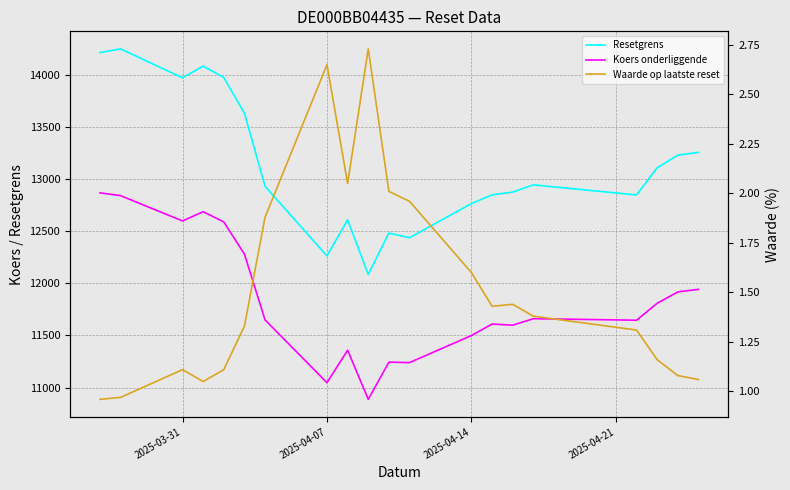

How many values in the Resetgrens series exceed 12943?

10